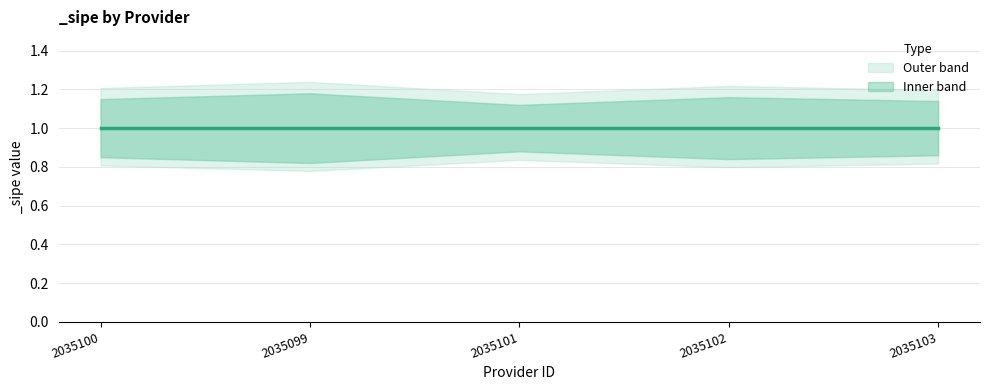

True or false: _sipe_upper and _sipe intersect in this chart.

False